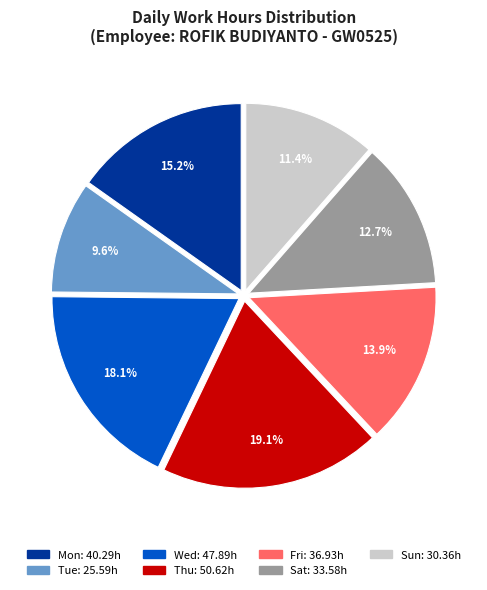

Count the number of slices in the pie.

7